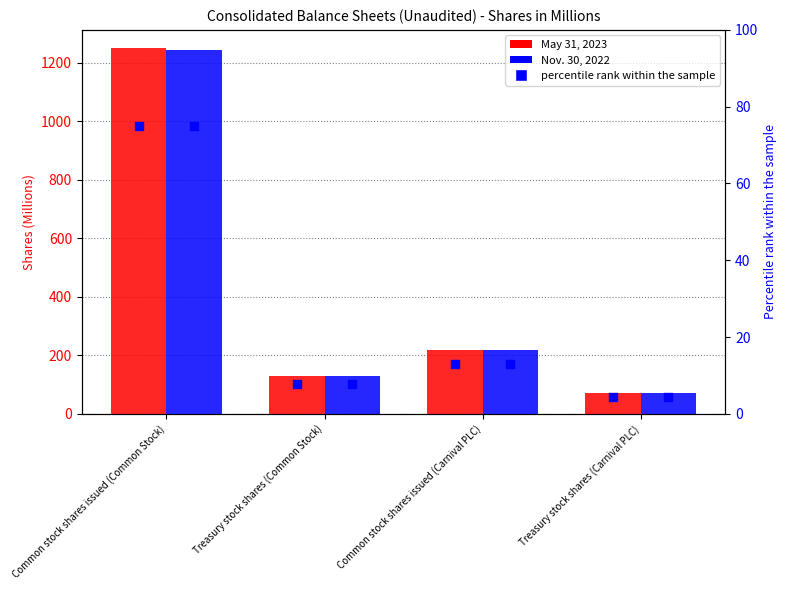

At how many categories does at least one series exceed 964?

1